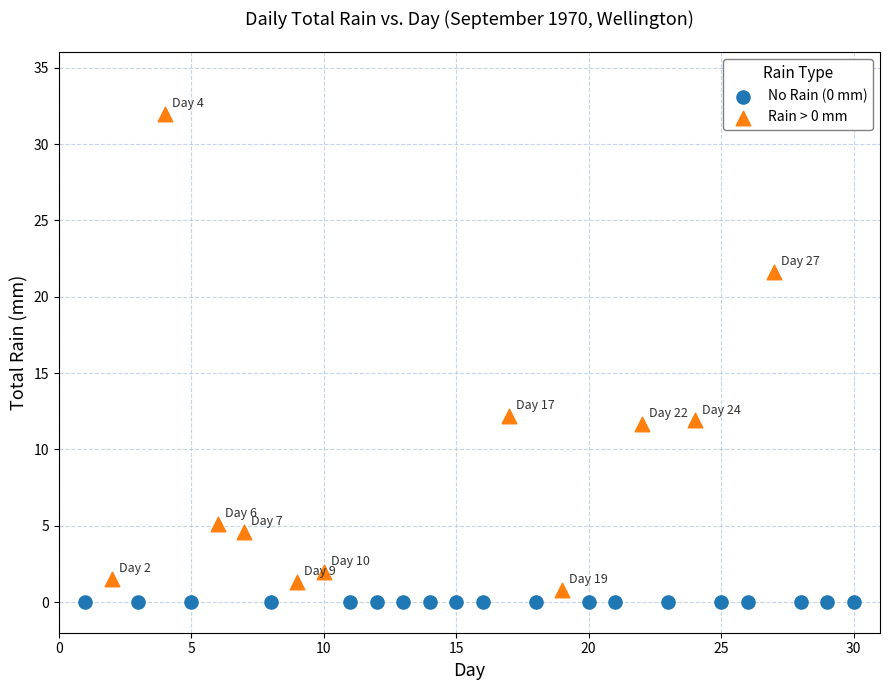

Which series contains the lowest Y value?

No Rain (0 mm)